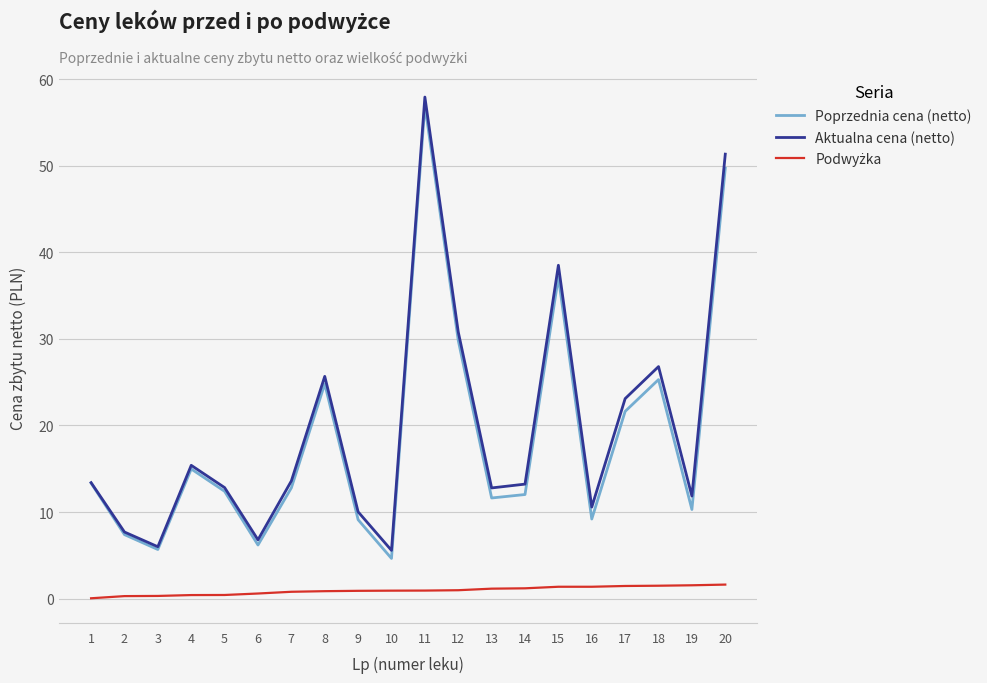

At how many categories does at least one series exceed 3?

20